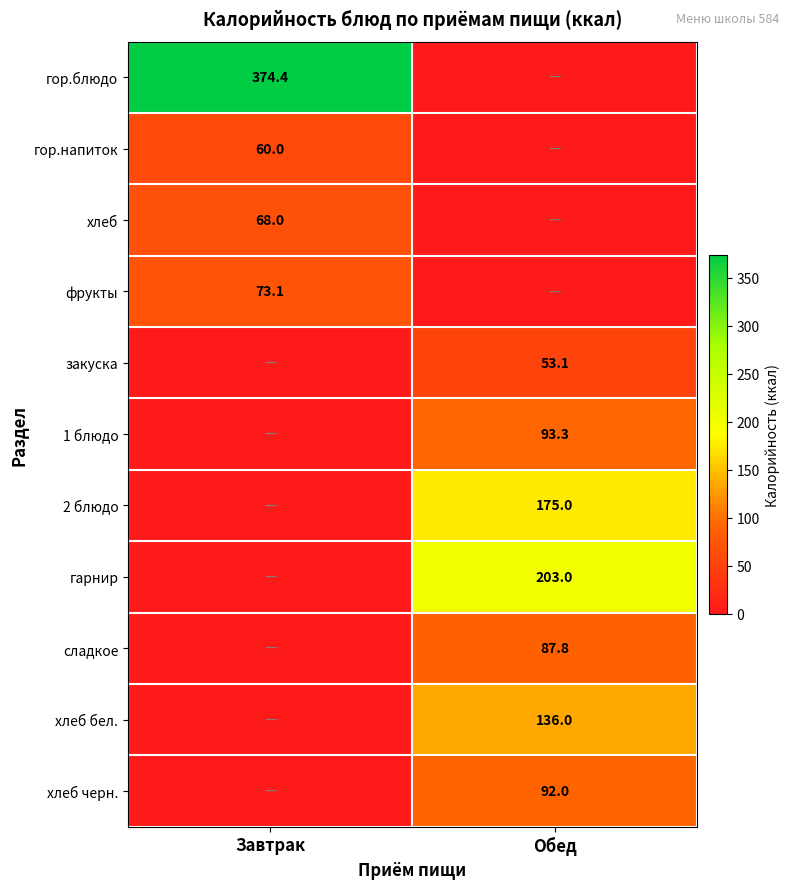

Is it true that хлеб equals 68.0 at Завтрак?

True